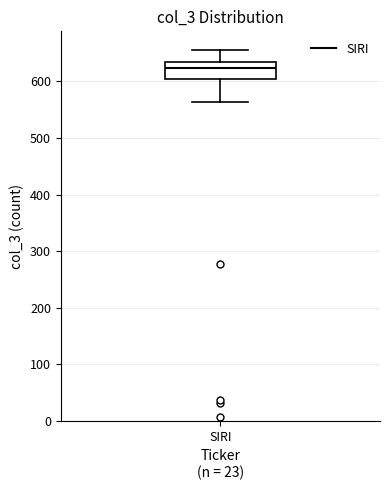

Where is the upper edge of the box for SIRI on the y-axis? The values are not printed on the chart, so give them approximately, as read against the axis.

640